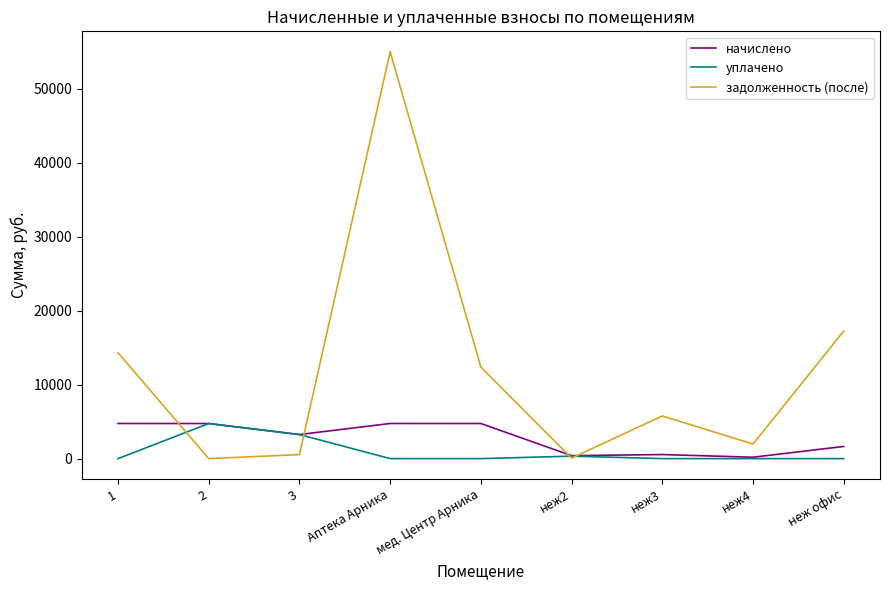

At how many categories does at least one series exceed 49340?

1